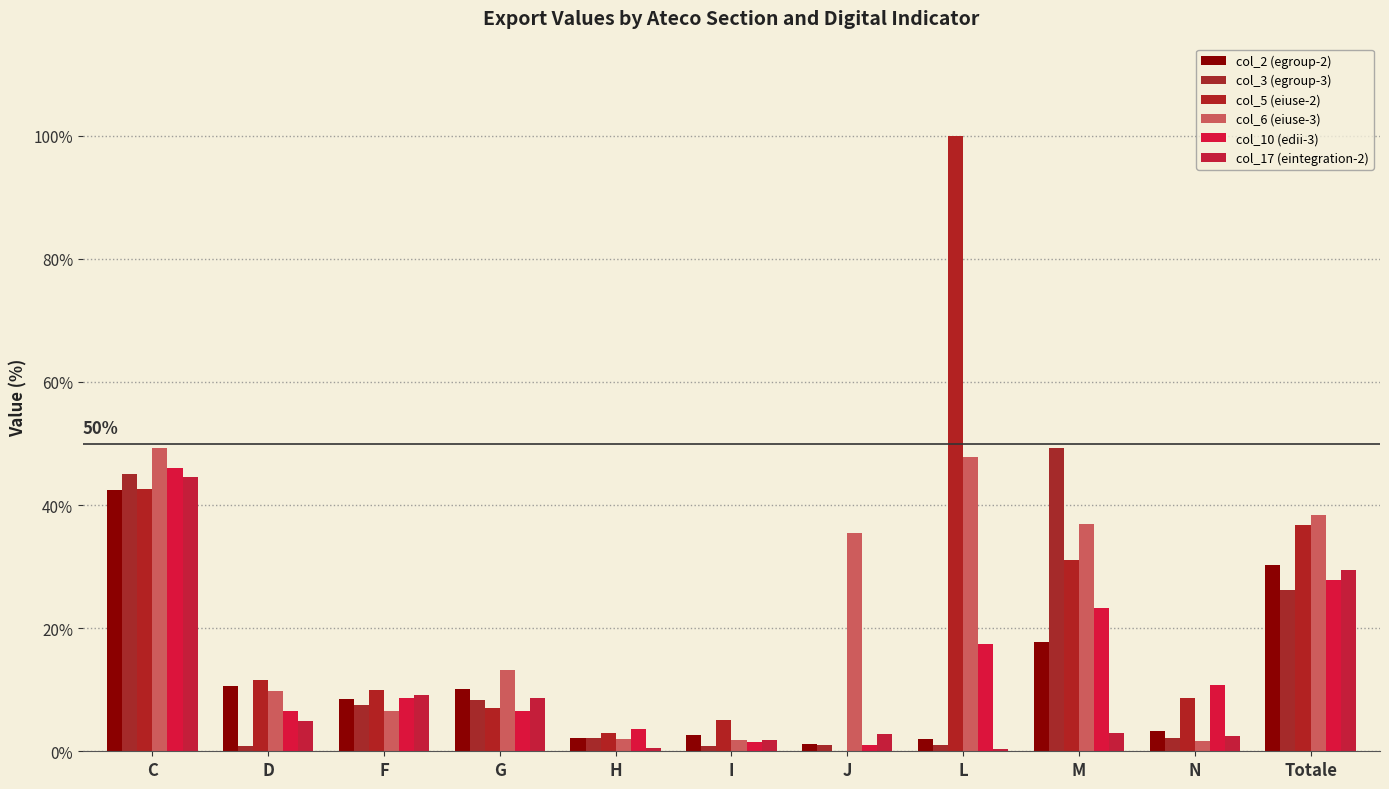

What is the average value of the col_10 (edii-3) series?

13.9